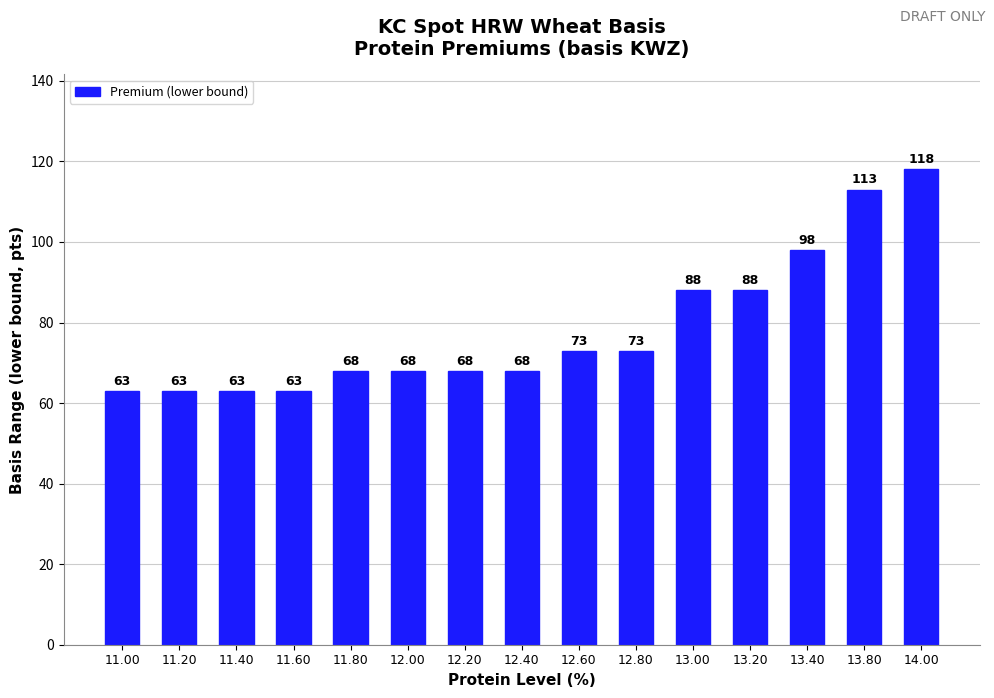

Count the number of data series in this chart.

1